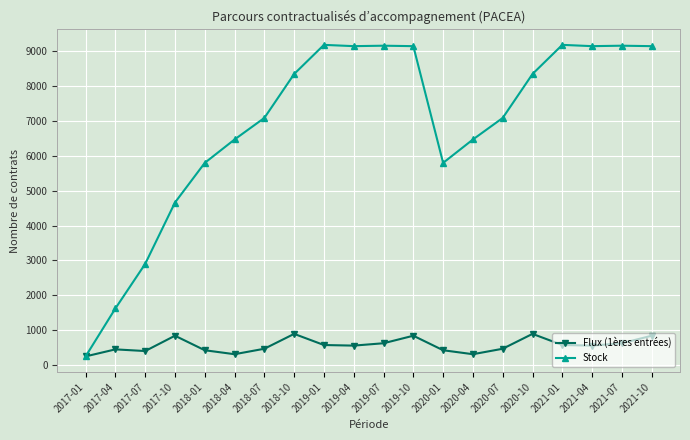

What is the sum of the Stock values at 2020-10 and 2017-01?

8593